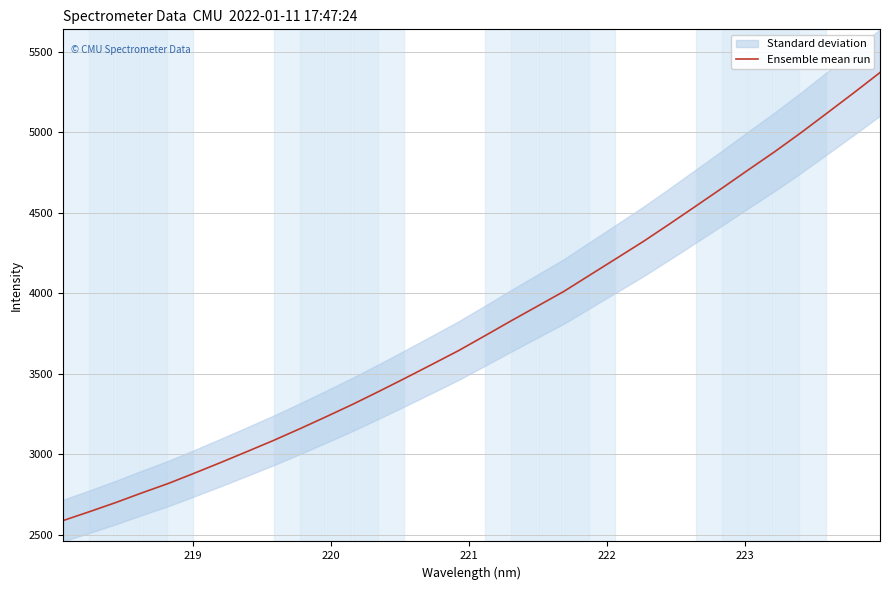

What is the minimum value for Ensemble mean run?

2586.1